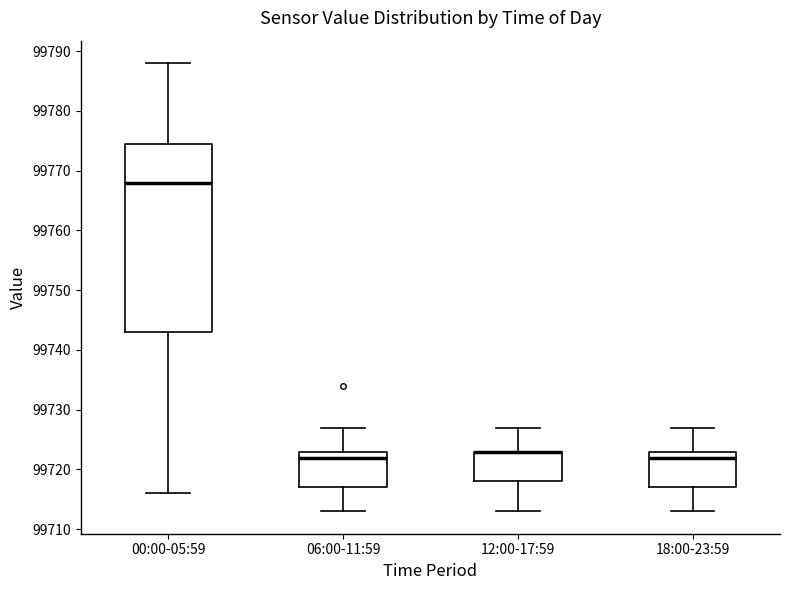

Reading left to right, read every box against the y-axis: the position of its median line, the range the box covers, and the ends of its whiskers. The values are not printed on the chart, so give them approximately, as read against the axis.

00:00-05:59: median 99768, box 99743 to 99775, whiskers 99716 to 99788
06:00-11:59: median 99722, box 99717 to 99723, whiskers 99713 to 99727
12:00-17:59: median 99723 (drawn on the box's upper edge), box 99718 to 99723, whiskers 99713 to 99727
18:00-23:59: median 99722, box 99717 to 99723, whiskers 99713 to 99727